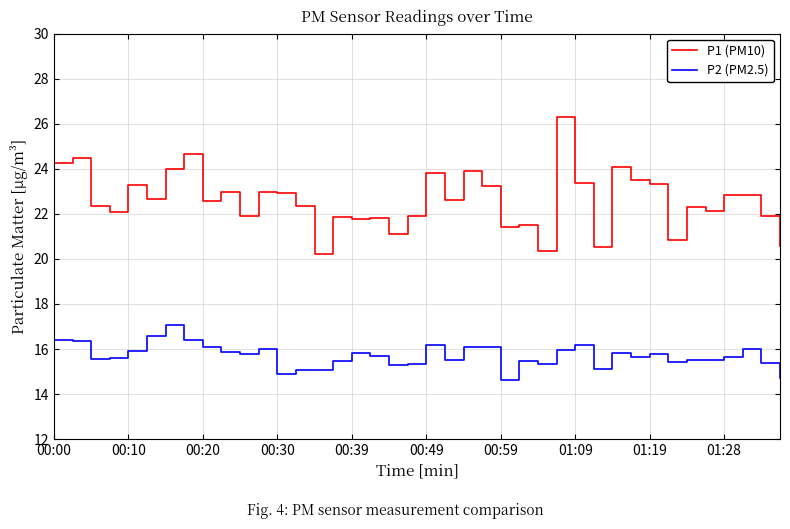

Rank the series by their average value, from lowest to highest.

P2 (PM2.5), P1 (PM10)